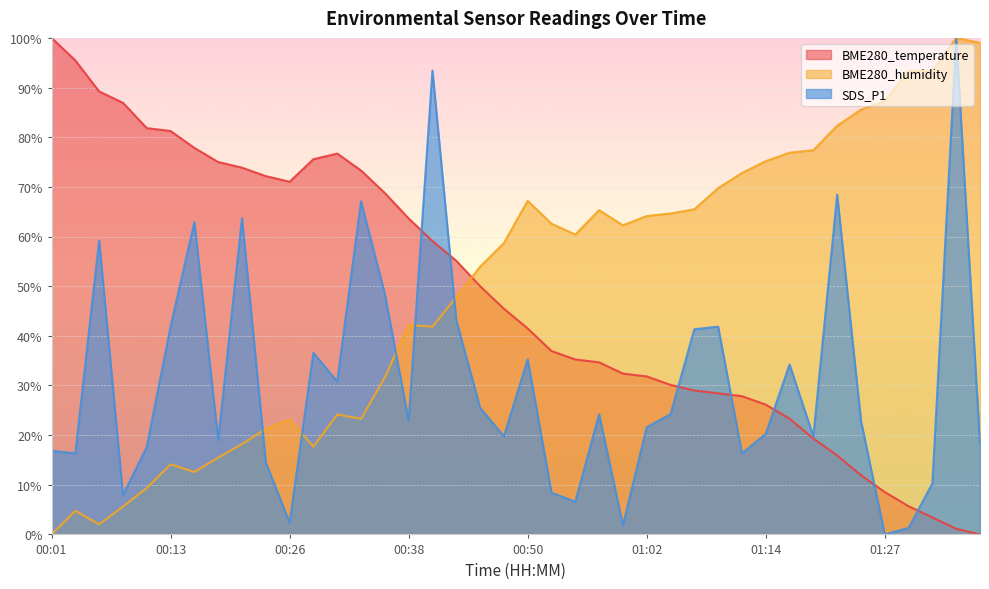

Reading left to right, extract all data points from this chart.

BME280_temperature: 00:01=100.0	00:03=95.5	00:06=89.2	00:09=86.9	00:11=81.8	00:13=81.2	00:16=77.8	00:18=75.0	00:21=73.9	00:23=72.2	00:26=71.0	00:28=75.6	00:30=76.7	00:33=73.3	00:35=68.7	00:38=63.6	00:40=59.1	00:43=55.1	00:45=50.0	00:47=45.5	00:50=41.5	00:52=36.9	00:55=35.2	00:57=34.7	01:00=32.4	01:02=31.8	01:05=30.1	01:07=29.0	01:10=28.4	01:12=27.8	01:14=26.1	01:17=23.3	01:19=19.3	01:22=15.9	01:25=11.9	01:27=8.5	01:30=5.7	01:32=3.4	01:35=1.1	01:37=0.0
BME280_humidity: 00:01=0.0	00:03=4.8	00:06=2.0	00:09=5.6	00:11=9.4	00:13=14.1	00:16=12.6	00:18=15.5	00:21=18.2	00:23=21.3	00:26=23.1	00:28=17.7	00:30=24.1	00:33=23.3	00:35=31.6	00:38=42.2	00:40=41.8	00:43=47.8	00:45=53.9	00:47=58.7	00:50=67.2	00:52=62.6	00:55=60.4	00:57=65.3	01:00=62.2	01:02=64.1	01:05=64.6	01:07=65.5	01:10=69.7	01:12=72.8	01:14=75.2	01:17=76.9	01:19=77.4	01:22=82.3	01:25=85.5	01:27=87.2	01:30=93.4	01:32=93.4	01:35=100.0	01:37=99.0
SDS_P1: 00:01=16.8	00:03=16.3	00:06=59.2	00:09=7.9	00:11=17.6	00:13=41.8	00:16=62.9	00:18=18.9	00:21=63.7	00:23=14.5	00:26=2.4	00:28=36.6	00:30=30.8	00:33=67.1	00:35=48.4	00:38=22.9	00:40=93.4	00:43=43.2	00:45=25.5	00:47=19.7	00:50=35.3	00:52=8.4	00:55=6.6	00:57=24.2	01:00=1.8	01:02=21.6	01:05=24.2	01:07=41.3	01:10=41.8	01:12=16.3	01:14=20.3	01:17=34.2	01:19=19.7	01:22=68.4	01:25=22.9	01:27=0.0	01:30=1.3	01:32=10.3	01:35=100.0	01:37=18.2